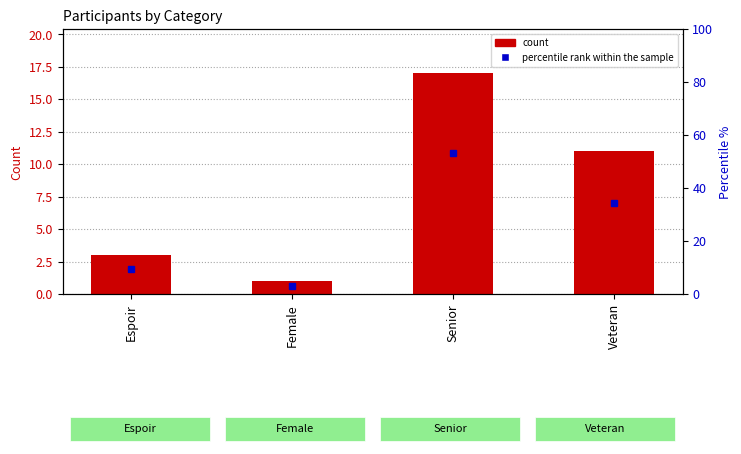

What position from the right is Female?

3